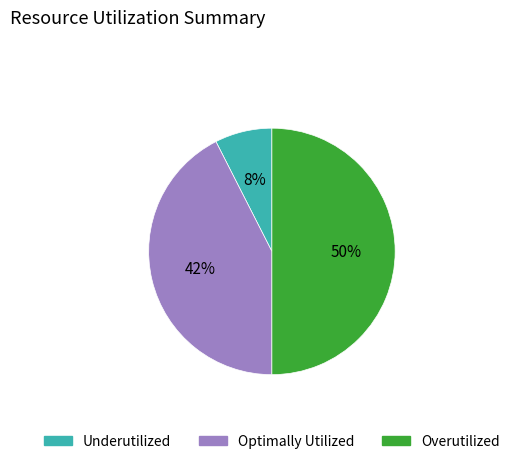

To the nearest percent, what is the average slice percentage?

33%